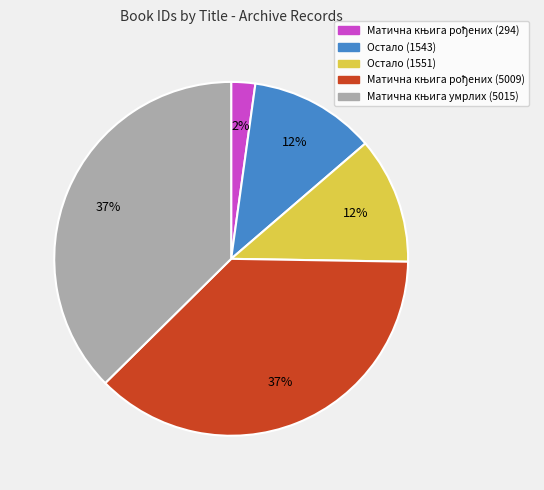

Does any single category account for the majority?

No